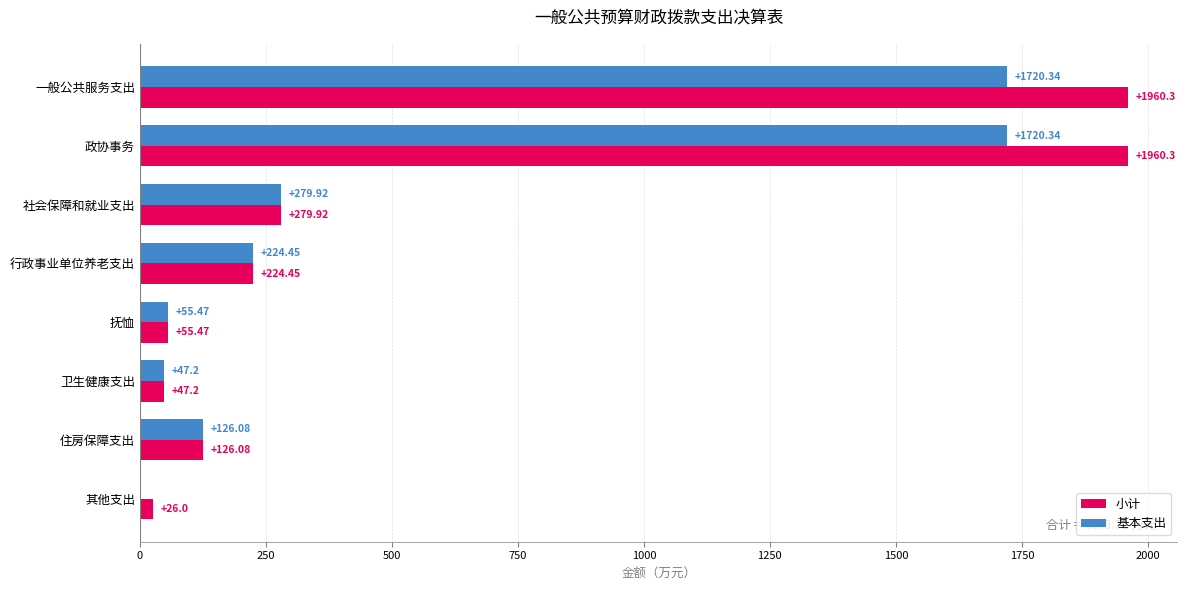

At which label is 基本支出 closest to 860?

社会保障和就业支出